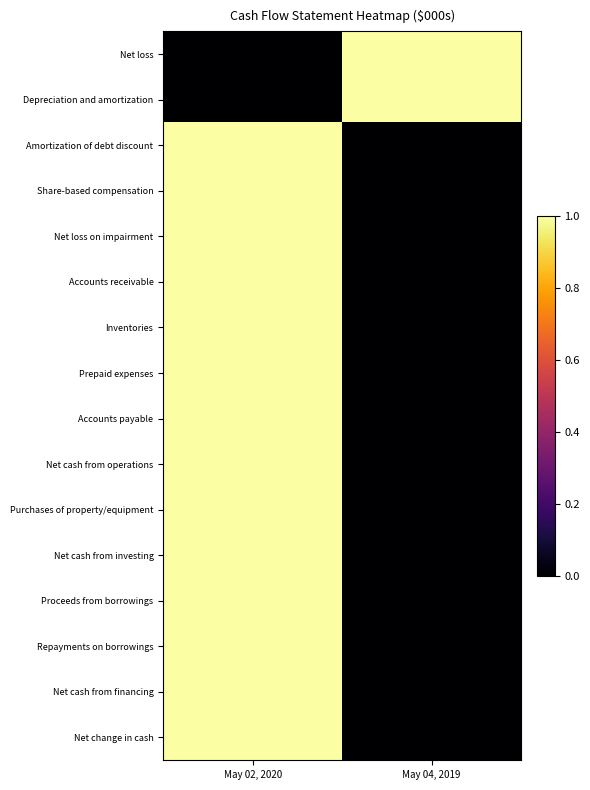

At how many categories does at least one series exceed 0?

2